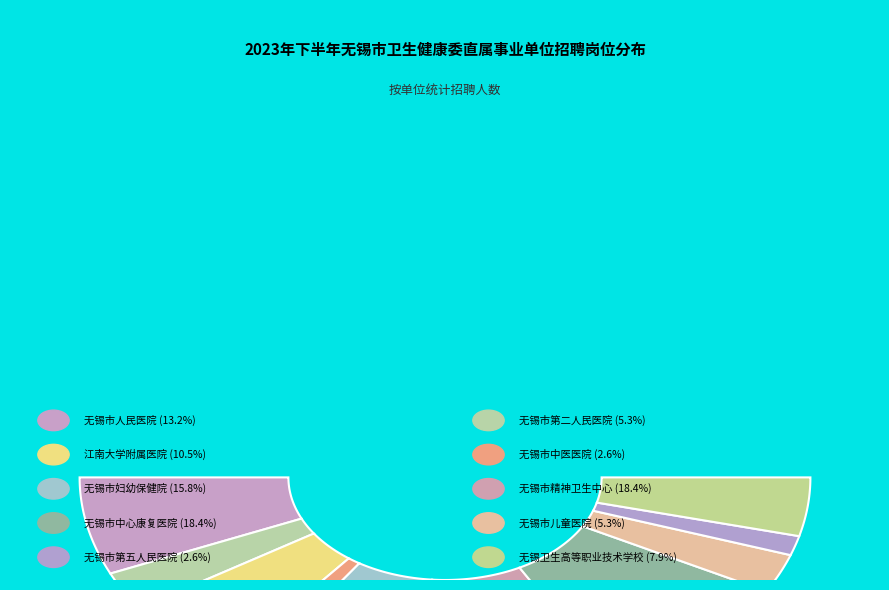

To the nearest percent, what is the combined percentage of 无锡市第二人民医院 and 无锡市第五人民医院?

8%